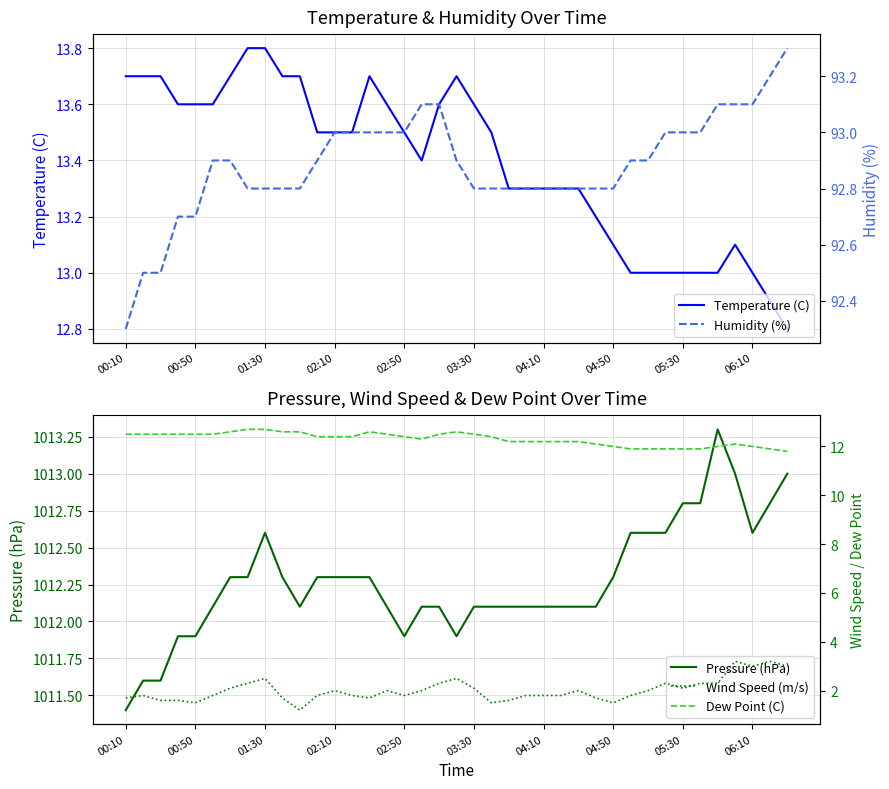

What is the lowest value of the Temperature (C) series?

12.8